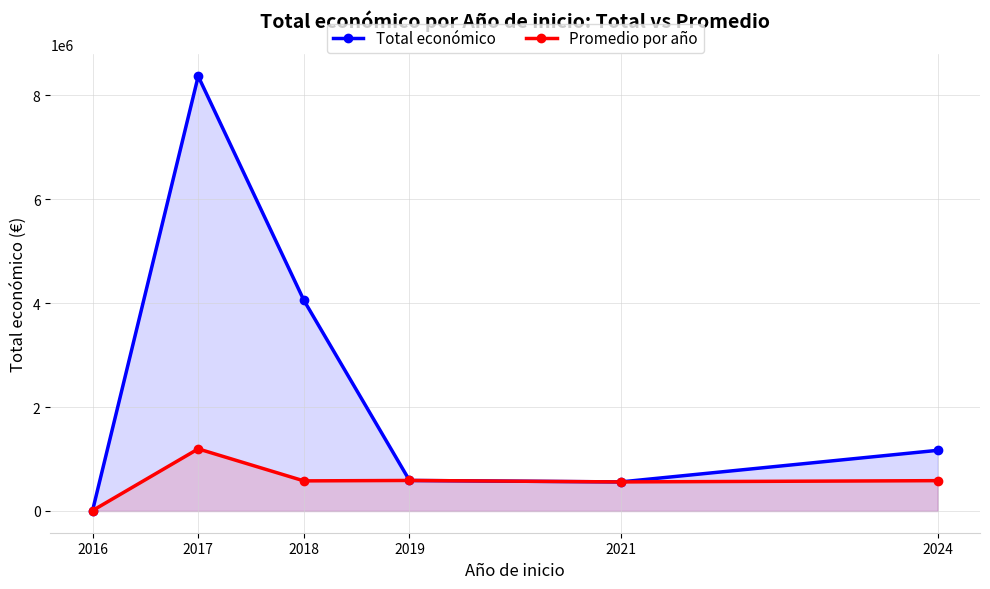

Reading left to right, what are all the values shown in this chart?

Total económico: 2016=8000.0	2017=8370590.0	2018=4057310.0	2019=587734.0	2021=559562.0	2024=1167871.0
Promedio por año: 2016=8000.0	2017=1195798.6	2018=579615.7	2019=587734.0	2021=559562.0	2024=583935.5